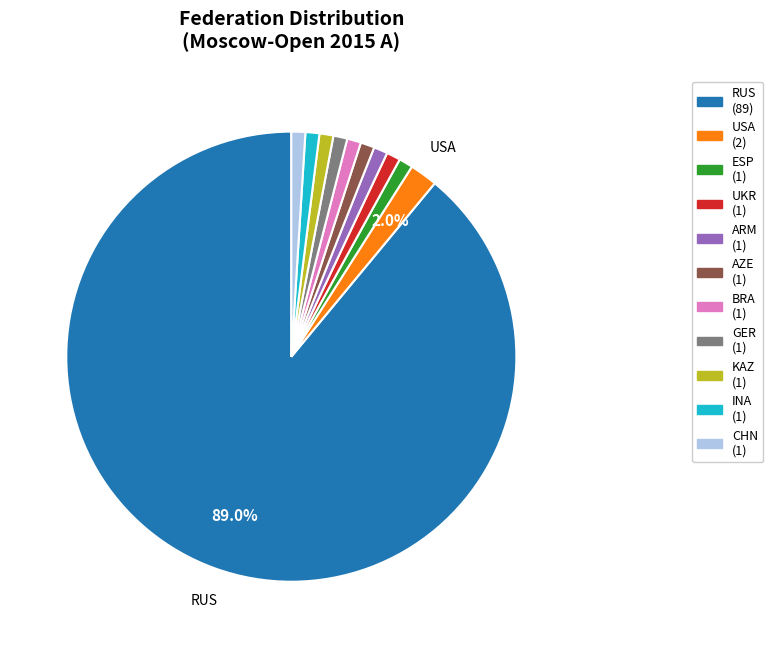

Is there any slice that represents more than half of the pie?

Yes